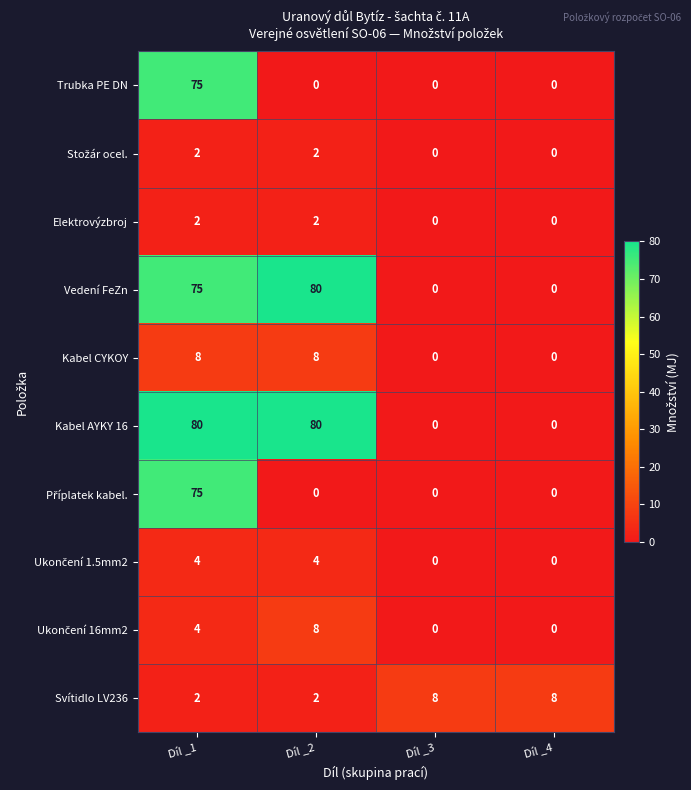

At which label does Trubka PE DN reach its peak?

Díl _1